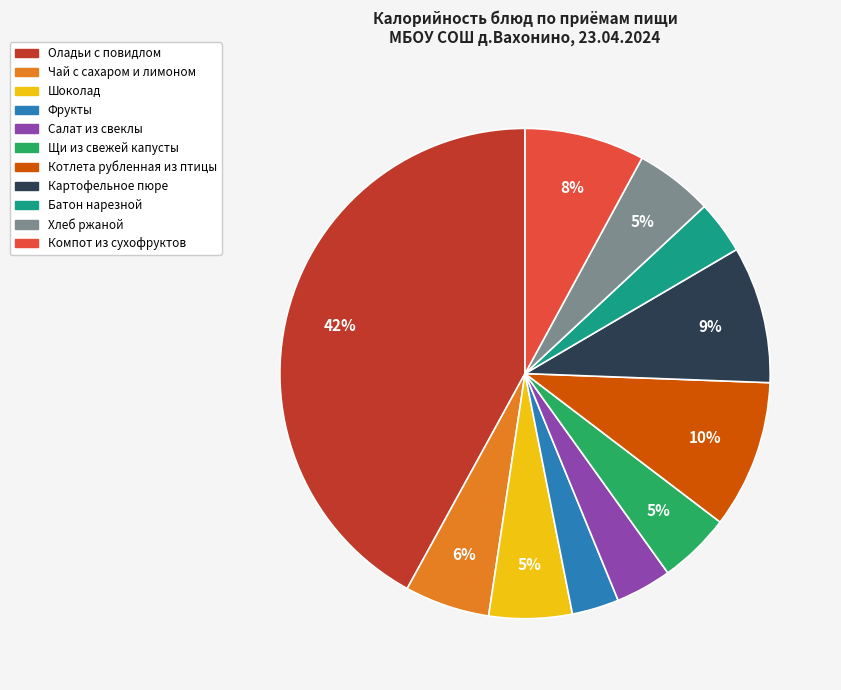

How many segments does this pie chart have?

11